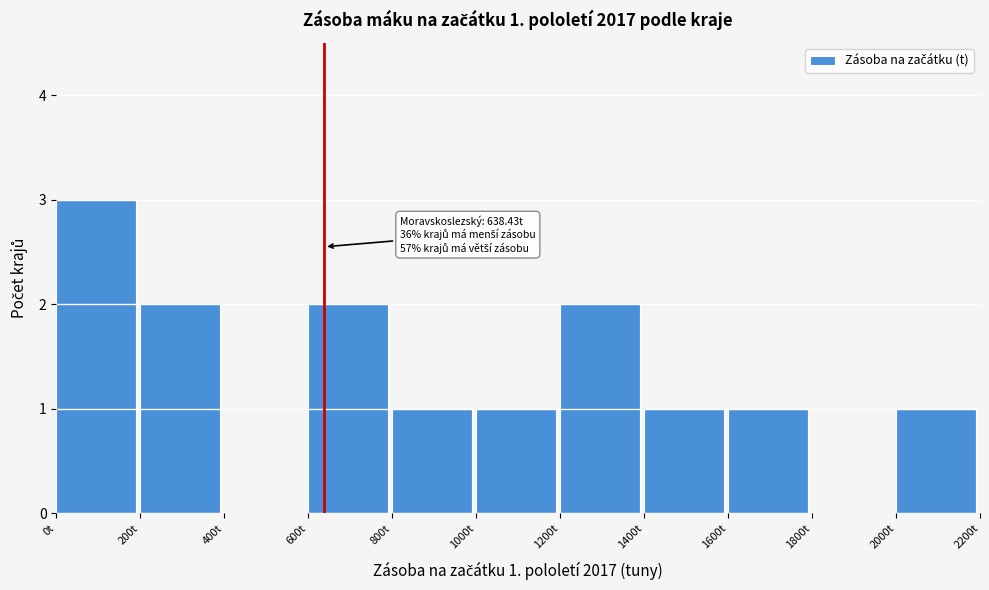

Which range on the x-axis has the tallest bar?

0 to 200